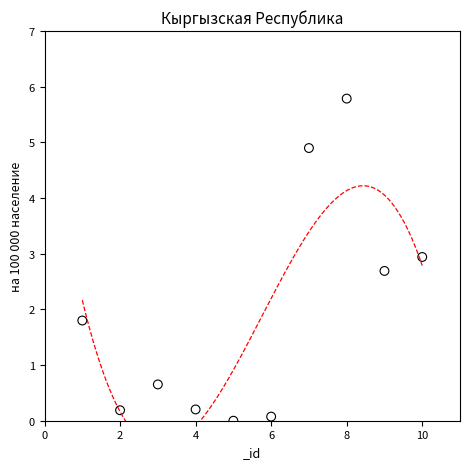

What Y value in the scatter plot is closest to 2?

1.8